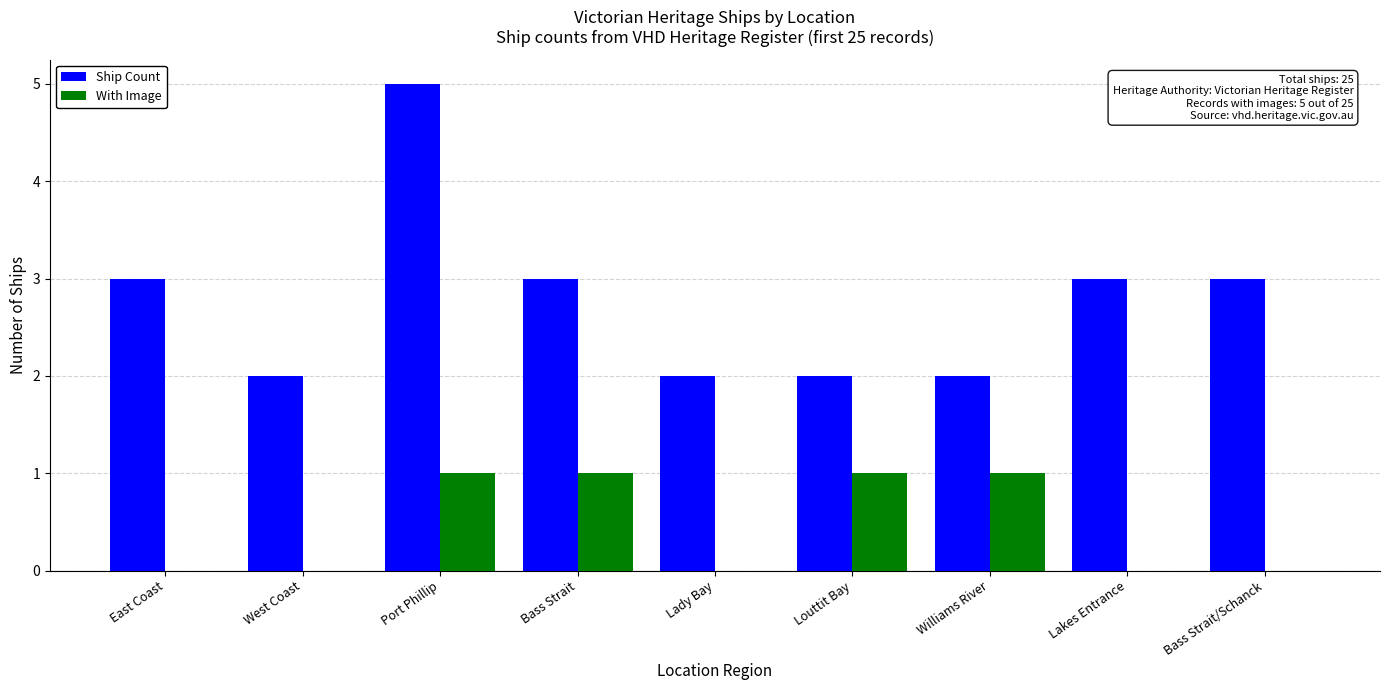

Is the value of With Image at Louttit Bay greater than the value of Ship Count at Williams River?

No